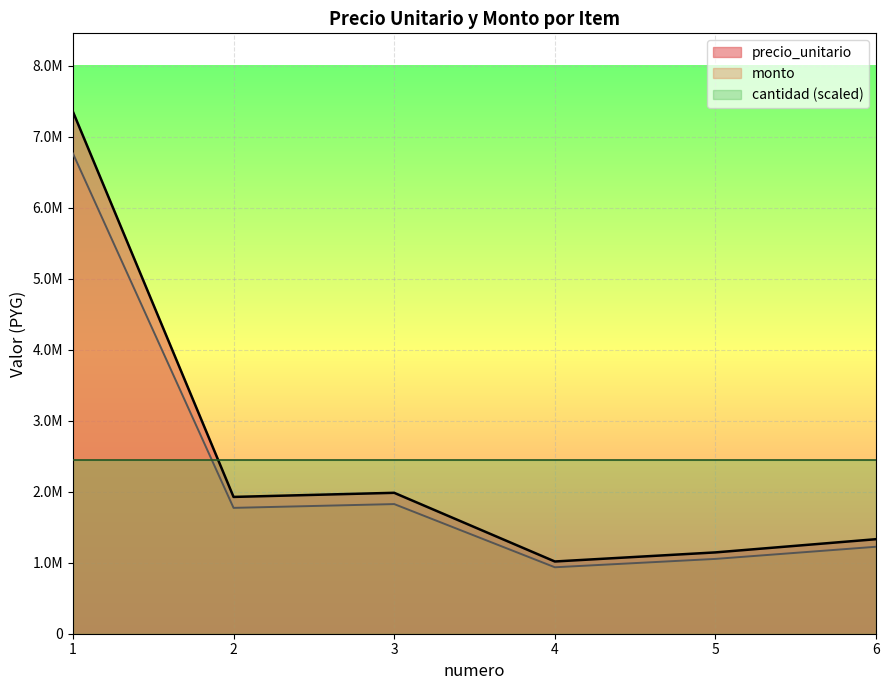

The monto series shows 1825280 at 3. True or false?

True